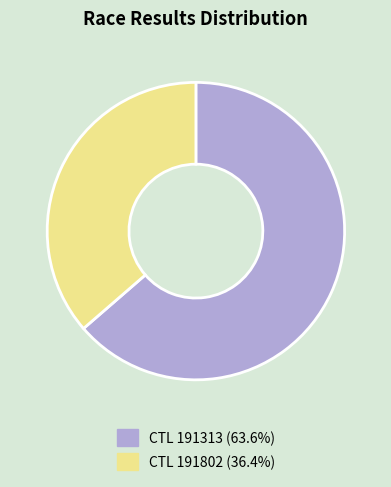

Is the sum of CTL 191802 (36.4%) and CTL 191313 (63.6%) greater than half?

Yes